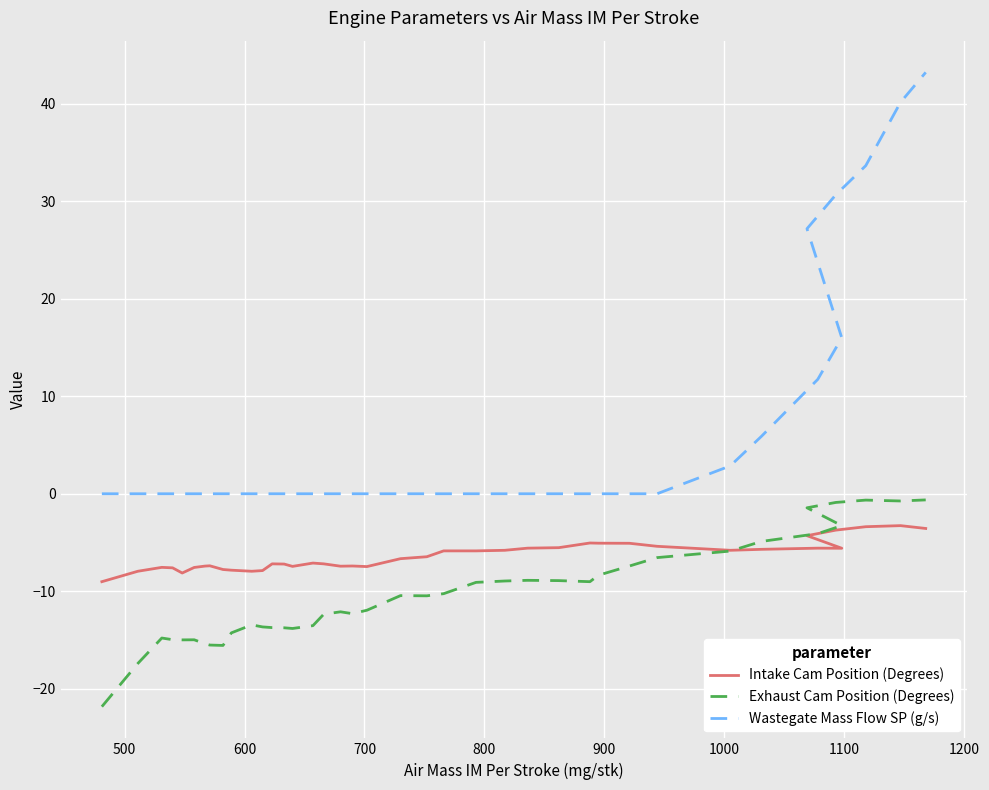

At how many categories does at least one series exceed -20?

40